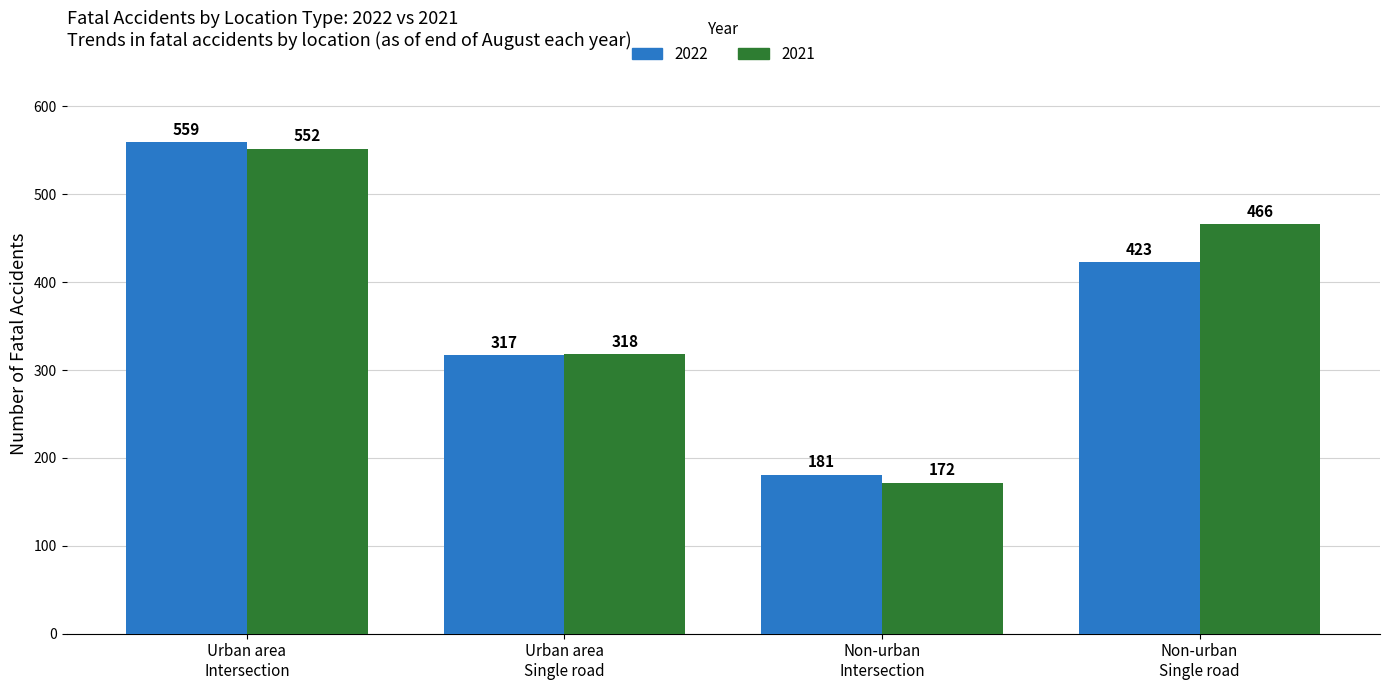

Which series has the largest range (max minus min)?

2021